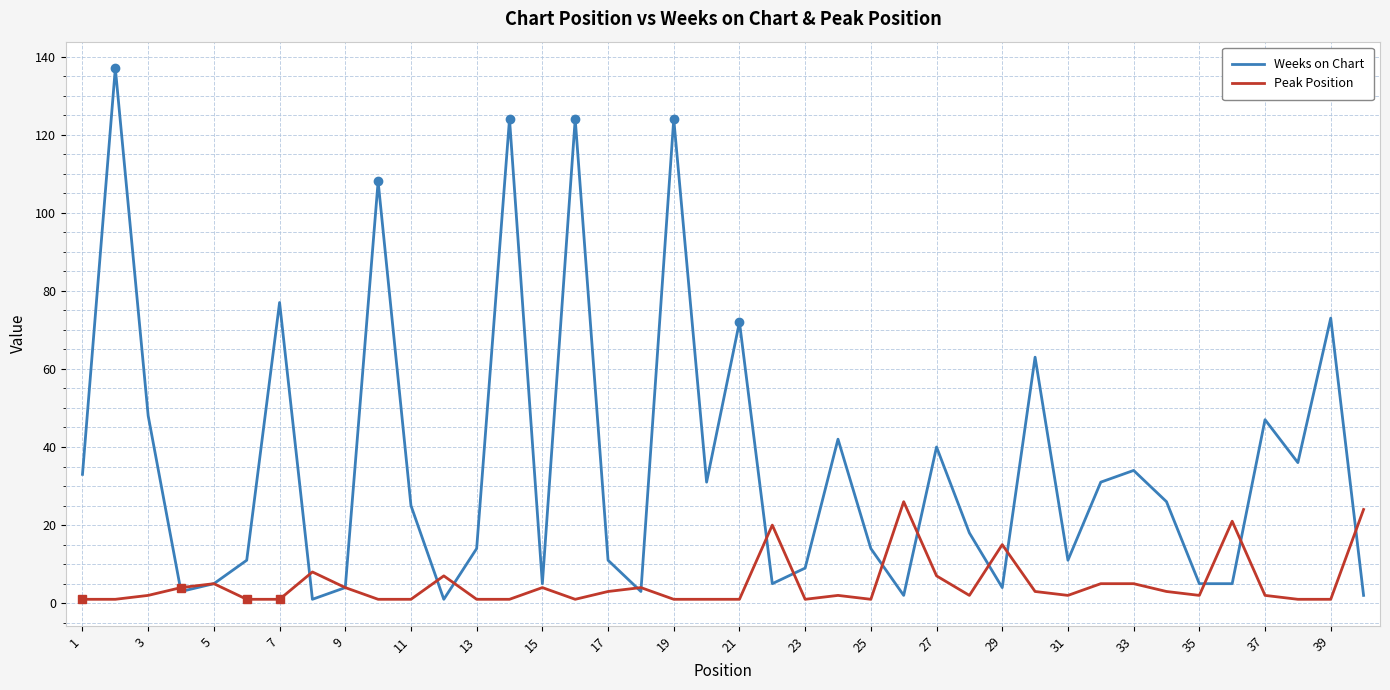

Rank the series by their maximum value, from highest to lowest.

Weeks on Chart, Peak Position